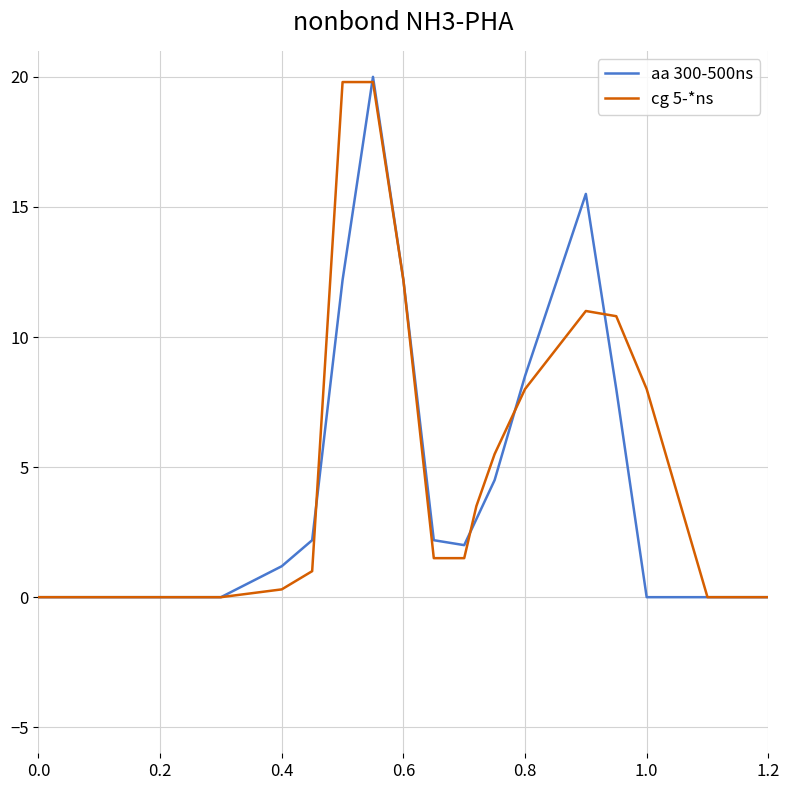

What is the highest value of the aa 300-500ns series?

20.0